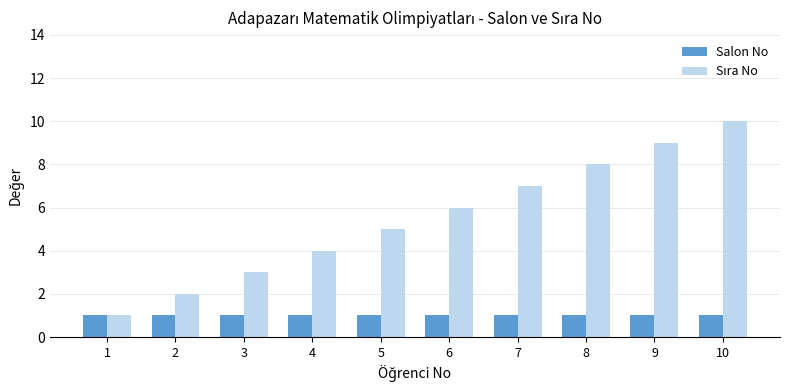

Which category has the highest value across all series?

10